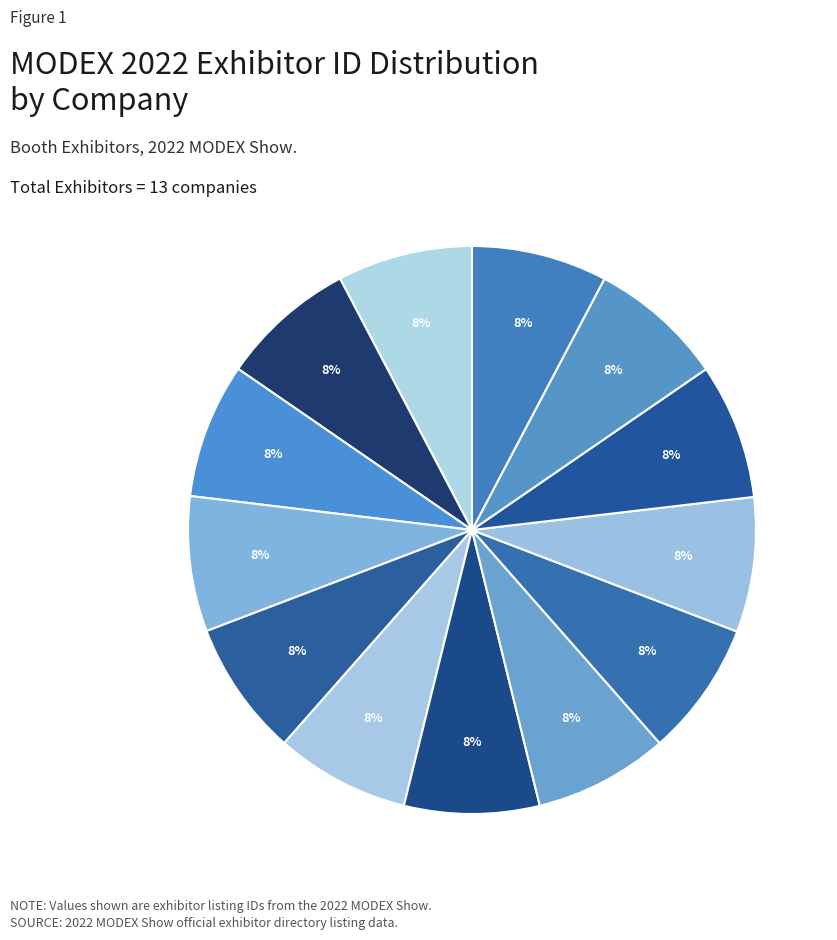

How many segments does this pie chart have?

13